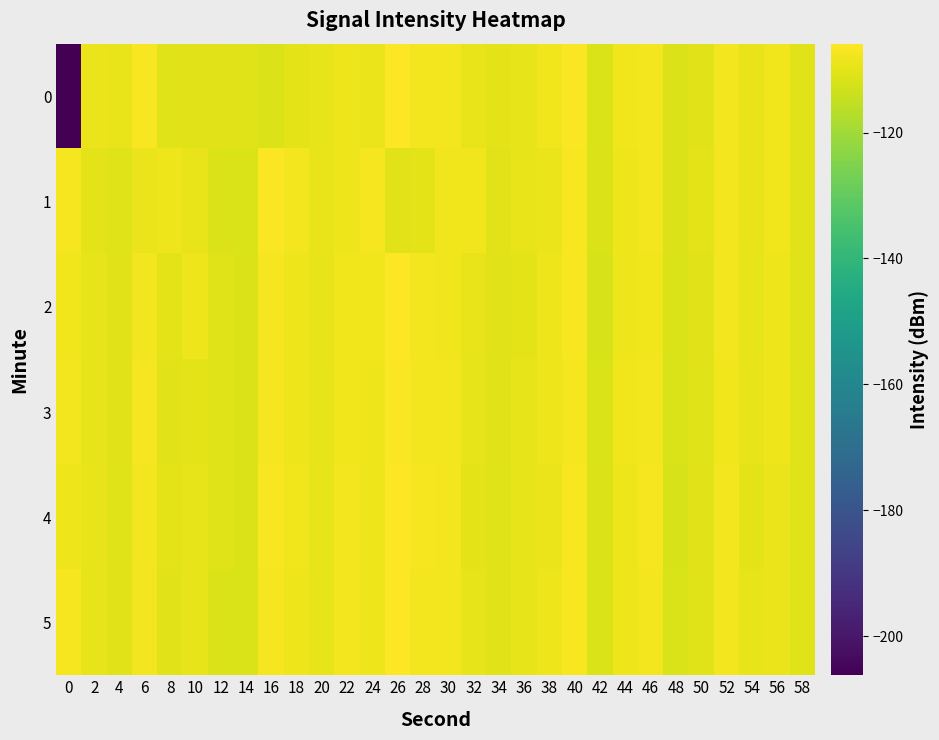

What is the greatest value displayed?

-105.9